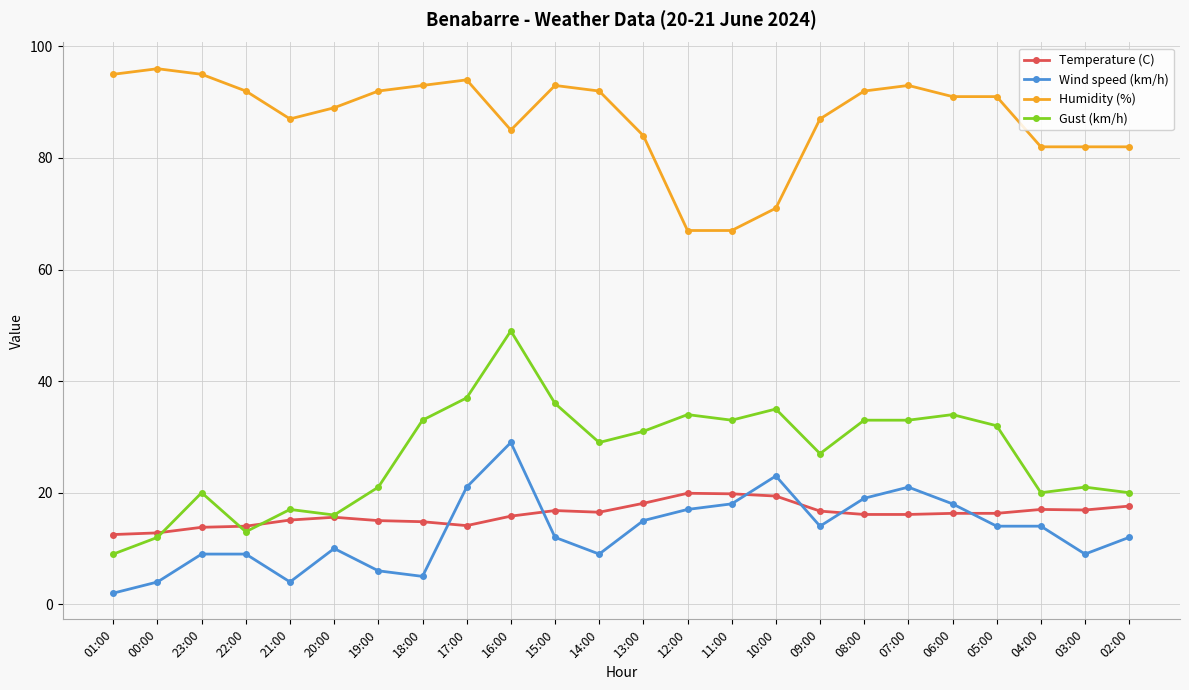

True or false: Gust (km/h) and Wind speed (km/h) cross at least once.

False